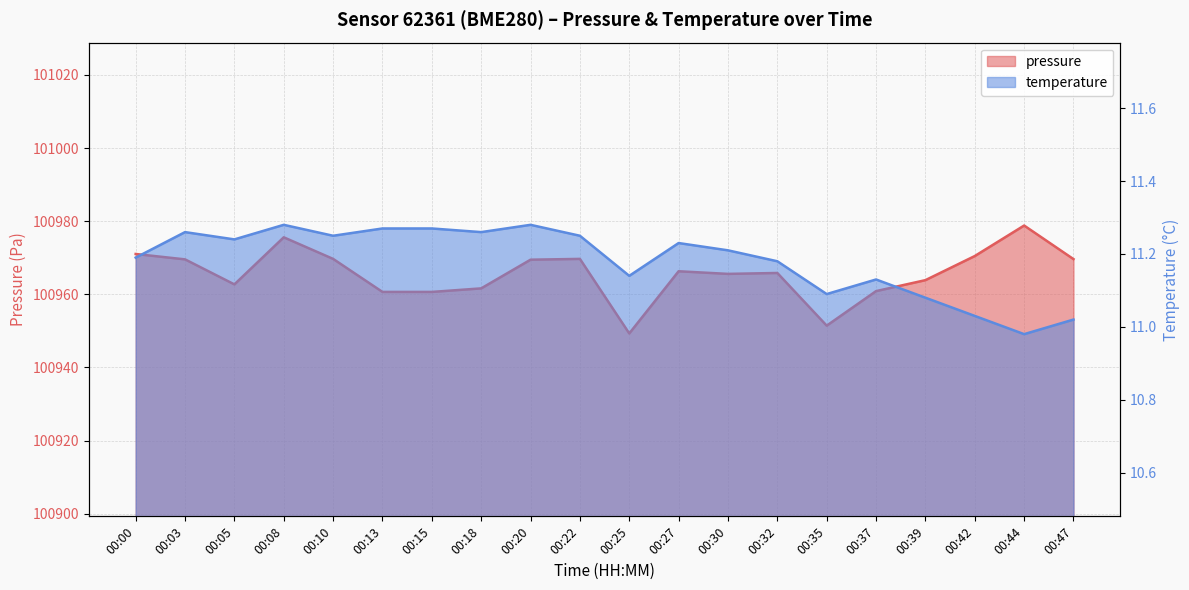

At which category does temperature reach its first local peak?

00:03